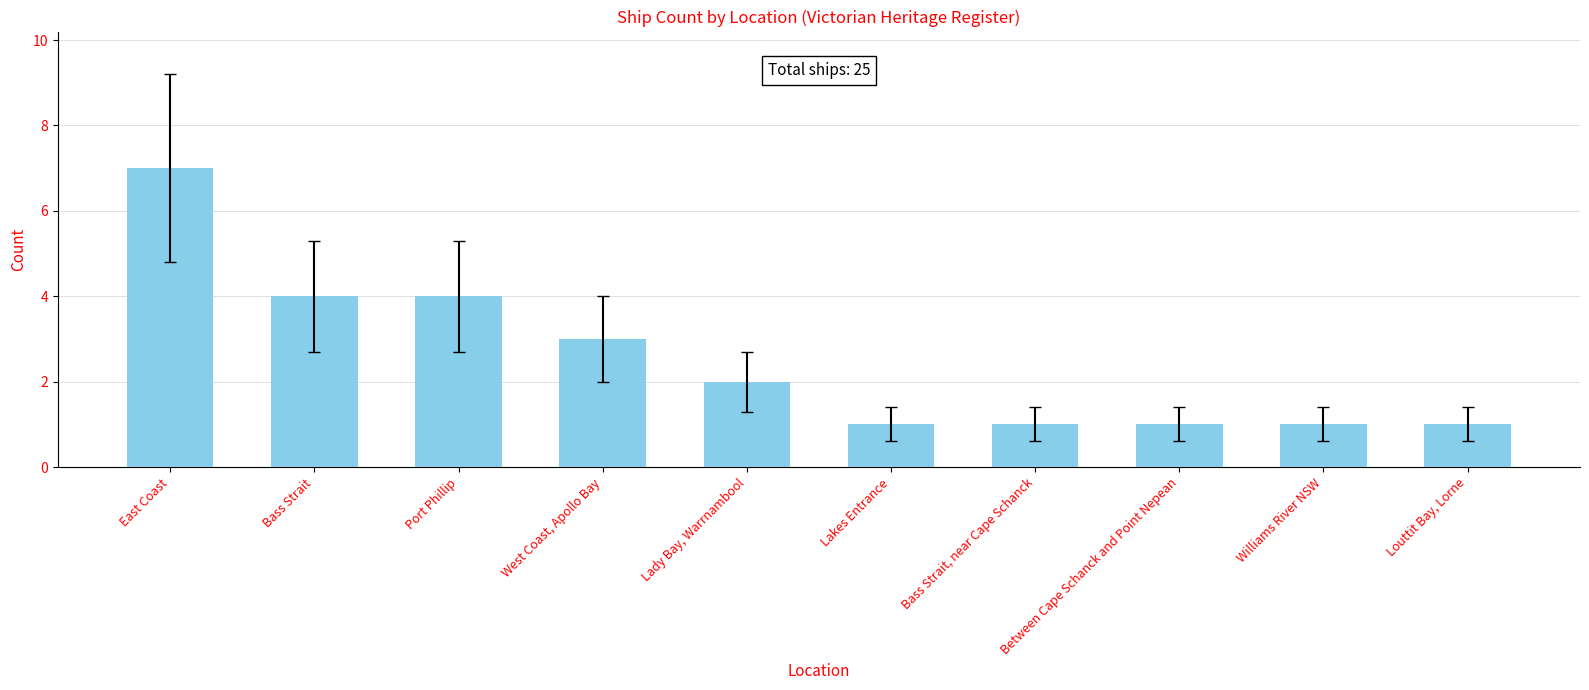

What is the label of the 10th bar from the right?

East Coast